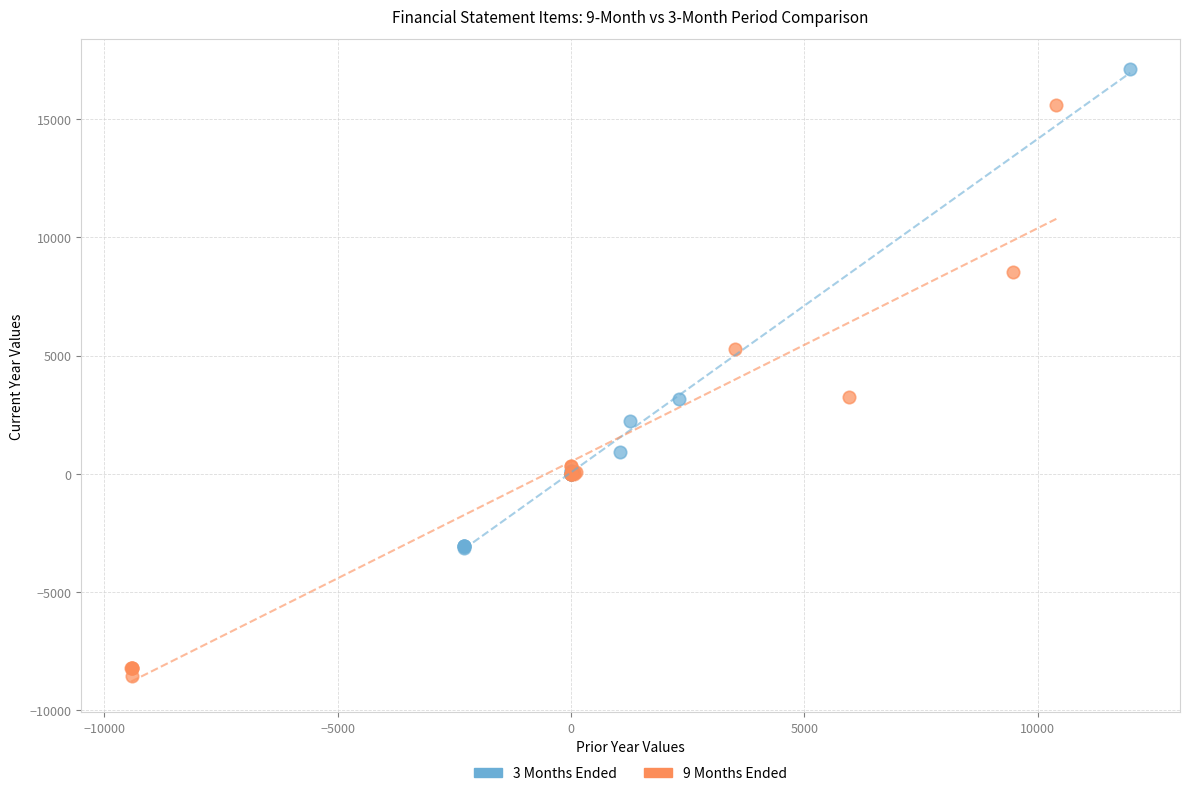

Which series has the largest Y range (max minus min)?

9 Months Ended